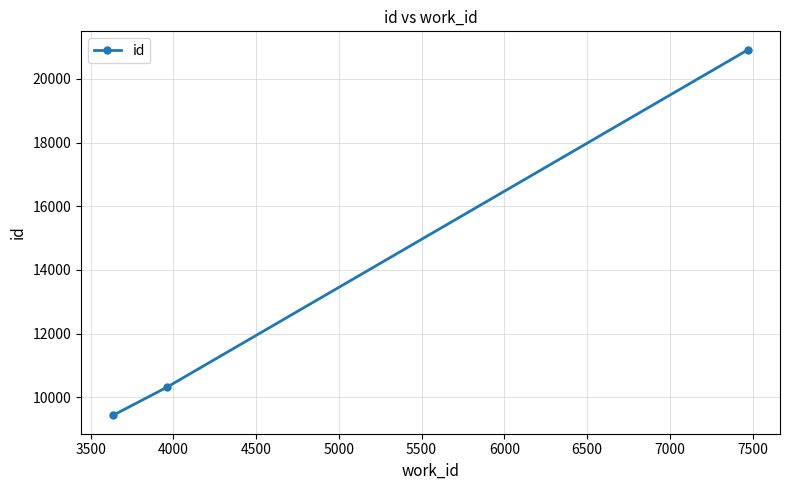

Reading left to right, what are all the values shown in this chart?

9432	10312	20916